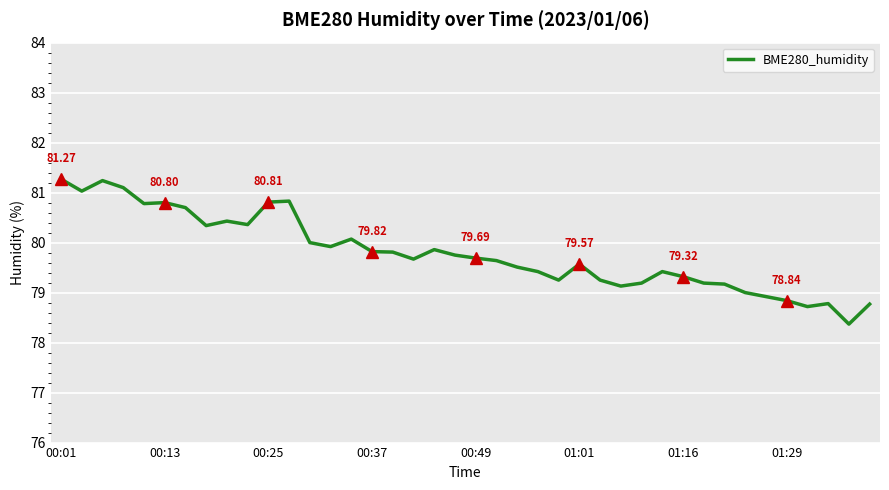

What is the difference between the maximum and minimum values?

2.9